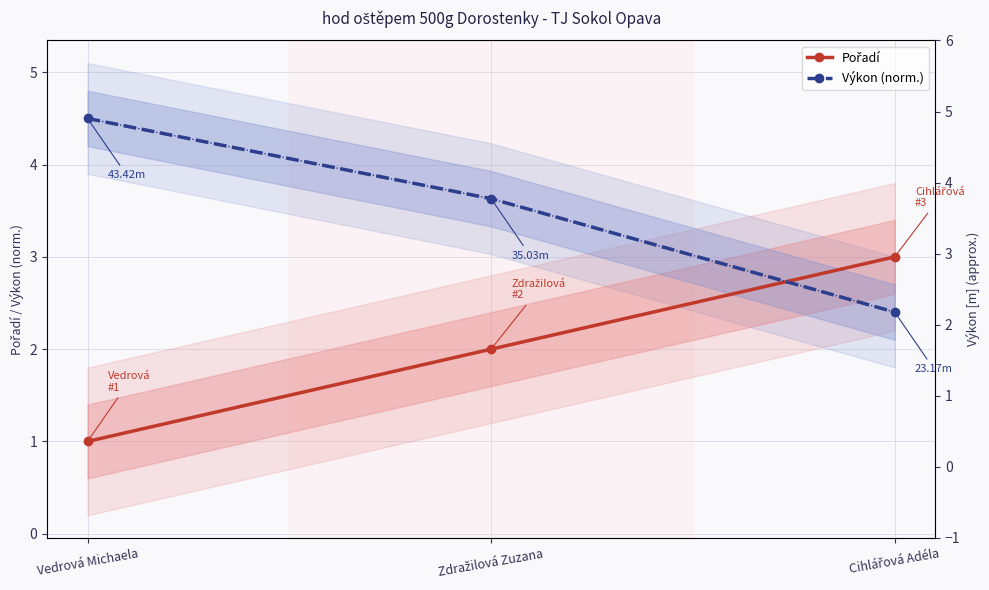

True or false: Pořadí has a value of 0.7 at Vedrová Michaela.

False